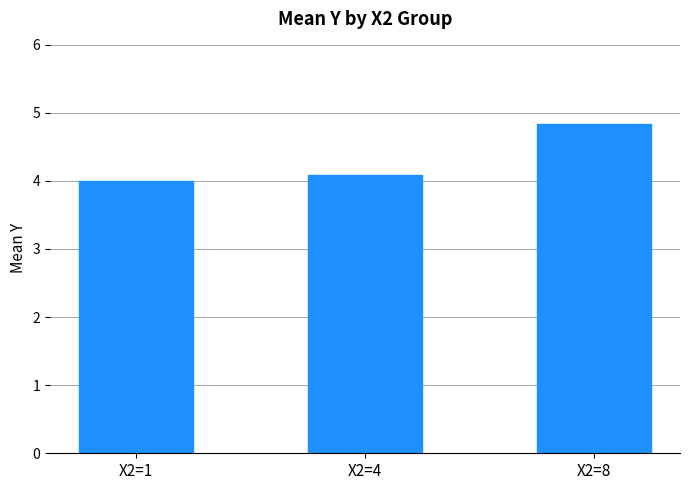

What is the ratio of the value at X2=1 to the value at X2=4?

1.0